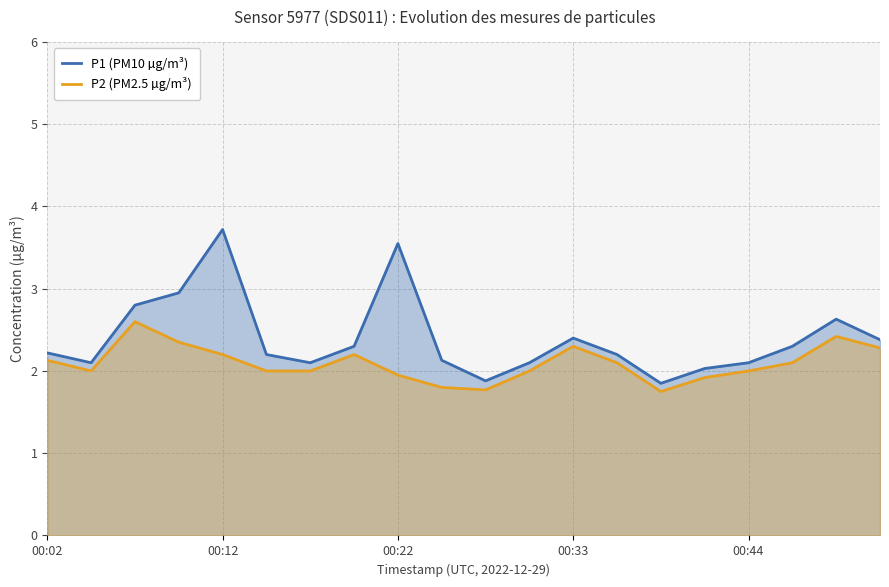

True or false: P1 (PM10 µg/m³) and P2 (PM2.5 µg/m³) cross at least once.

False